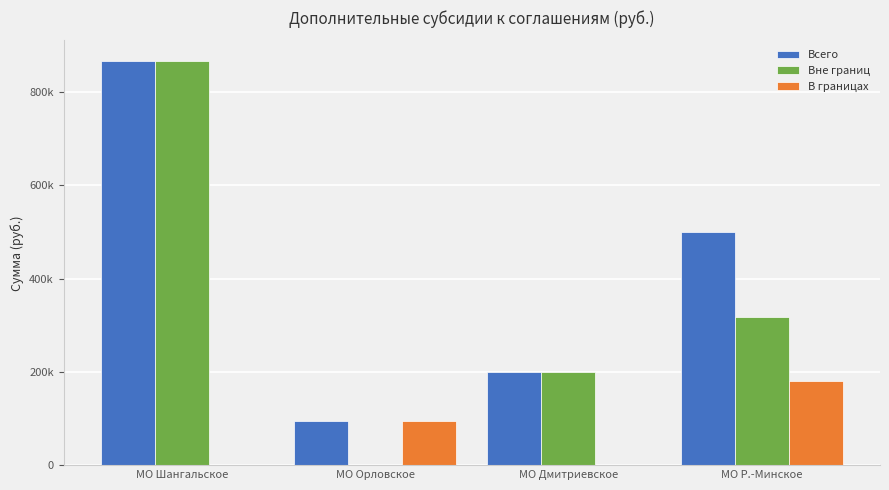

Are the bars grouped side by side (vs. stacked)?

Yes